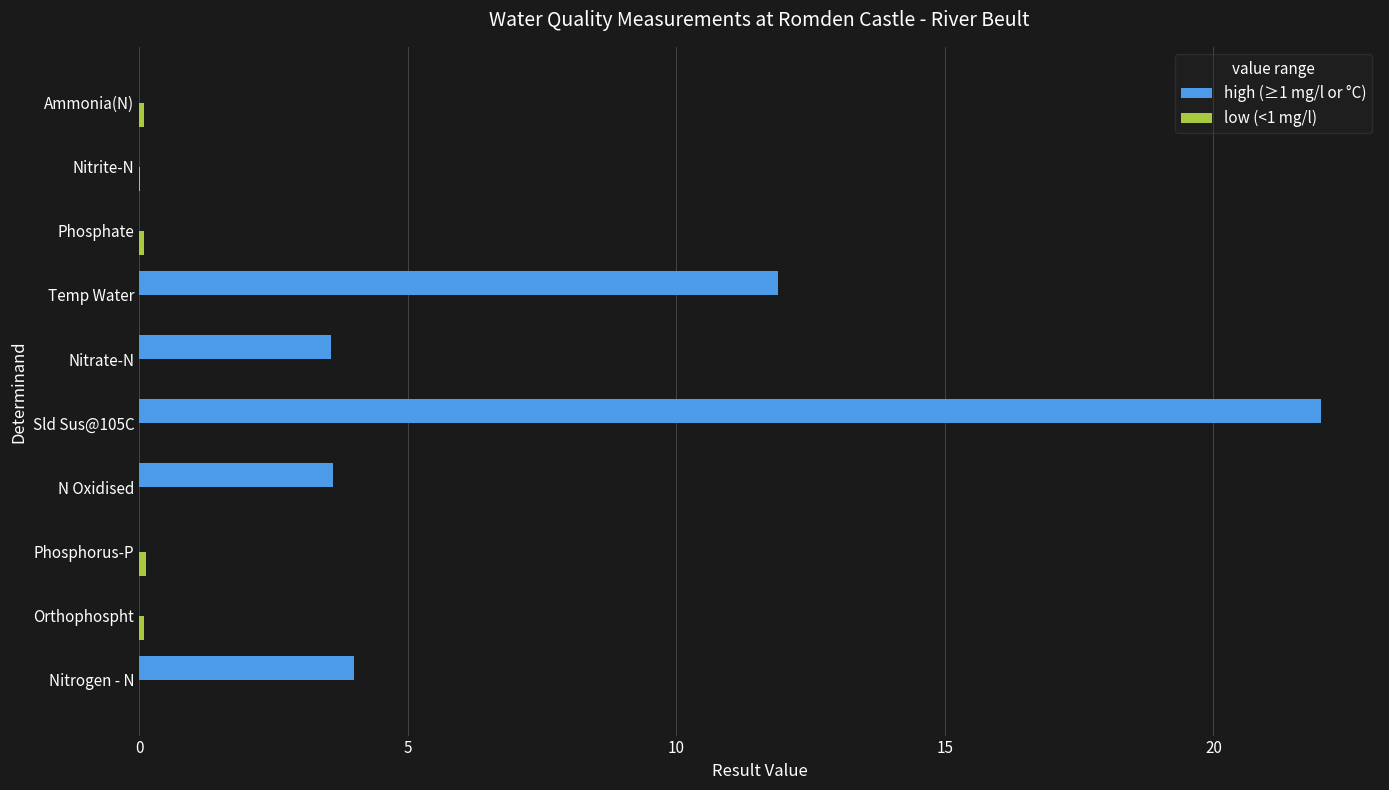

The value of high (≥1 mg/l or °C) at Nitrite-N is 0.0. True or false?

True